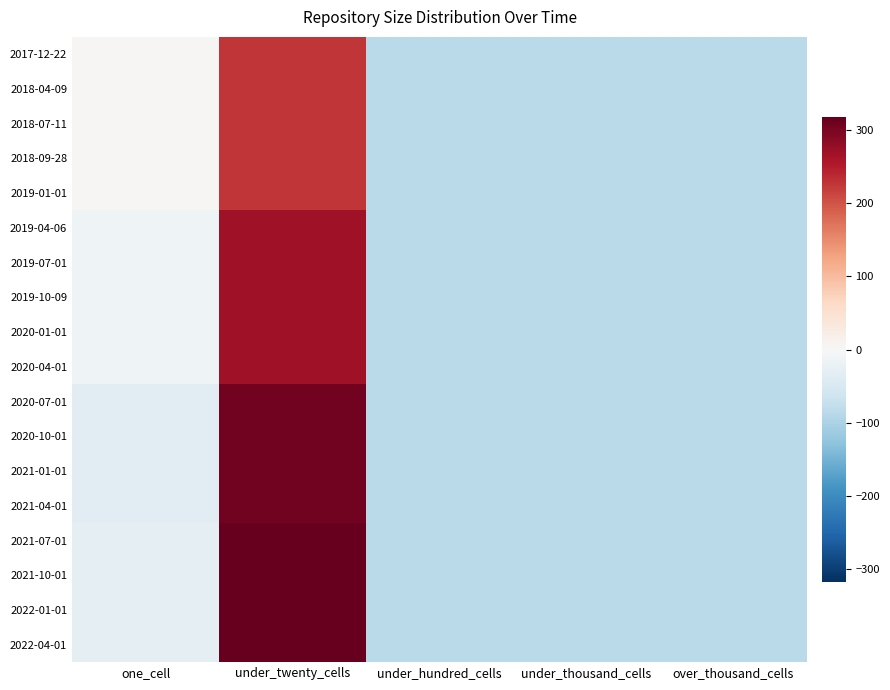

Reading left to right, extract all data points from this chart.

2017-12-22: one_cell=3.2	under_twenty_cells=226.2	under_hundred_cells=-85.8	under_thousand_cells=-85.8	over_thousand_cells=-85.8
2018-04-09: one_cell=3.2	under_twenty_cells=226.2	under_hundred_cells=-85.8	under_thousand_cells=-85.8	over_thousand_cells=-85.8
2018-07-11: one_cell=3.2	under_twenty_cells=226.2	under_hundred_cells=-85.8	under_thousand_cells=-85.8	over_thousand_cells=-85.8
2018-09-28: one_cell=3.2	under_twenty_cells=226.2	under_hundred_cells=-85.8	under_thousand_cells=-85.8	over_thousand_cells=-85.8
2019-01-01: one_cell=3.2	under_twenty_cells=226.2	under_hundred_cells=-85.8	under_thousand_cells=-85.8	over_thousand_cells=-85.8
2019-04-06: one_cell=-13.8	under_twenty_cells=268.2	under_hundred_cells=-85.8	under_thousand_cells=-85.8	over_thousand_cells=-85.8
2019-07-01: one_cell=-13.8	under_twenty_cells=268.2	under_hundred_cells=-85.8	under_thousand_cells=-85.8	over_thousand_cells=-85.8
2019-10-09: one_cell=-13.8	under_twenty_cells=268.2	under_hundred_cells=-85.8	under_thousand_cells=-85.8	over_thousand_cells=-85.8
2020-01-01: one_cell=-13.8	under_twenty_cells=268.2	under_hundred_cells=-85.8	under_thousand_cells=-85.8	over_thousand_cells=-85.8
2020-04-01: one_cell=-13.8	under_twenty_cells=268.2	under_hundred_cells=-85.8	under_thousand_cells=-85.8	over_thousand_cells=-85.8
2020-07-01: one_cell=-35.8	under_twenty_cells=306.2	under_hundred_cells=-85.8	under_thousand_cells=-85.8	over_thousand_cells=-85.8
2020-10-01: one_cell=-35.8	under_twenty_cells=306.2	under_hundred_cells=-85.8	under_thousand_cells=-85.8	over_thousand_cells=-85.8
2021-01-01: one_cell=-35.8	under_twenty_cells=306.2	under_hundred_cells=-85.8	under_thousand_cells=-85.8	over_thousand_cells=-85.8
2021-04-01: one_cell=-35.8	under_twenty_cells=306.2	under_hundred_cells=-85.8	under_thousand_cells=-85.8	over_thousand_cells=-85.8
2021-07-01: one_cell=-31.8	under_twenty_cells=315.2	under_hundred_cells=-85.8	under_thousand_cells=-85.8	over_thousand_cells=-85.8
2021-10-01: one_cell=-31.8	under_twenty_cells=315.2	under_hundred_cells=-85.8	under_thousand_cells=-85.8	over_thousand_cells=-85.8
2022-01-01: one_cell=-31.8	under_twenty_cells=315.2	under_hundred_cells=-85.8	under_thousand_cells=-85.8	over_thousand_cells=-85.8
2022-04-01: one_cell=-31.8	under_twenty_cells=317.2	under_hundred_cells=-85.8	under_thousand_cells=-85.8	over_thousand_cells=-85.8